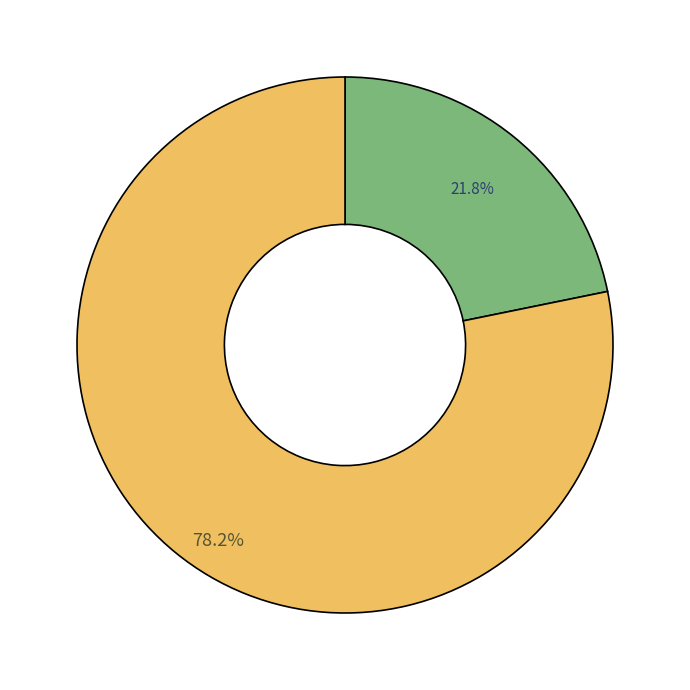

Is there a majority slice in this chart?

Yes